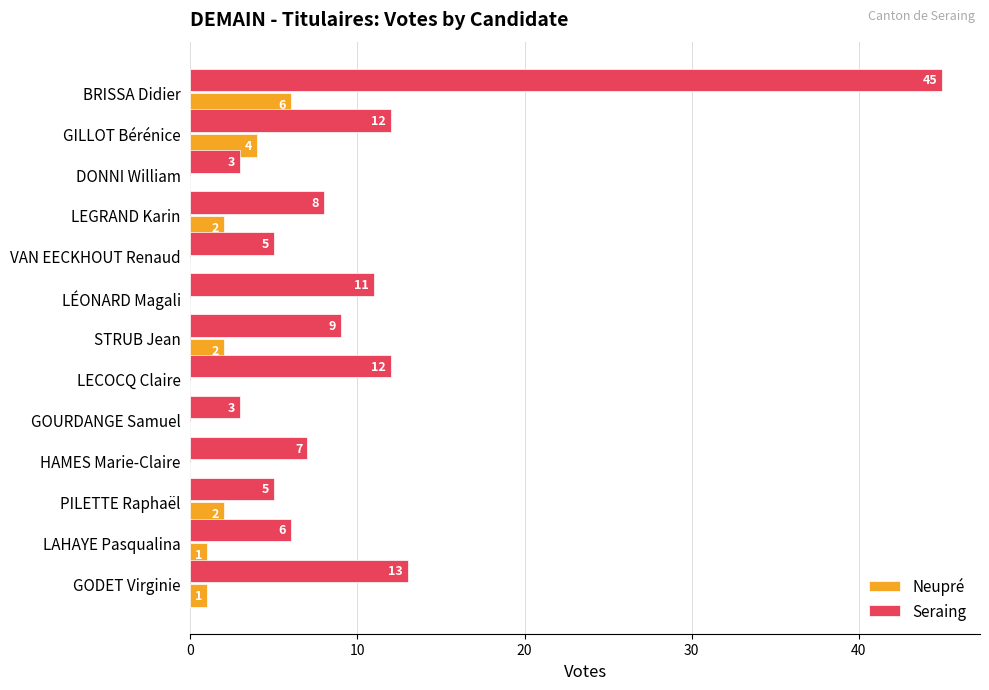

True or false: Neupré has a value of 0 at HAMES Marie-Claire.

True